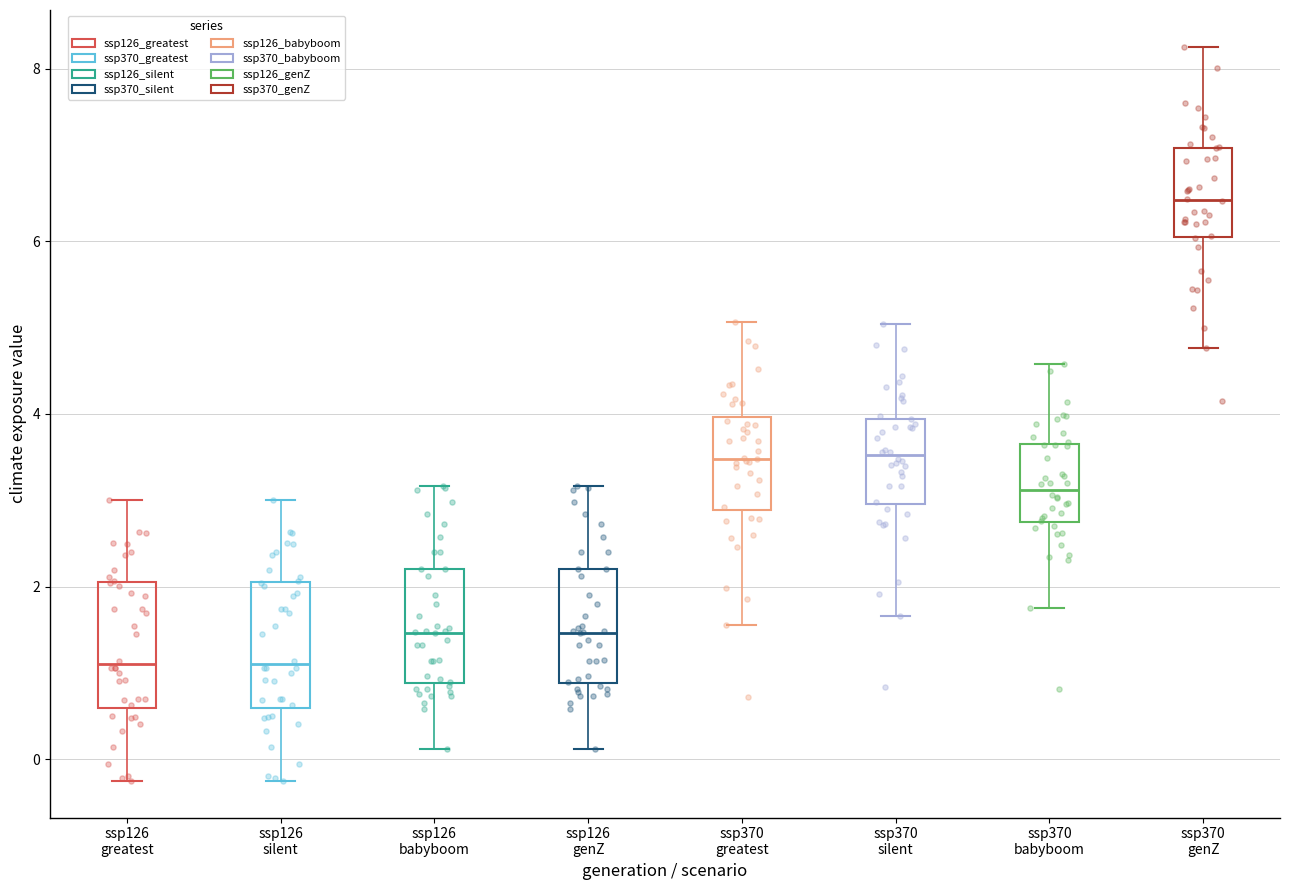

Reading left to right, transcribe this box plot: for each box, give where its median line is, the range the box spans, and where its two whiskers end, as read against the y-axis. The values are not printed on the chart, so give them approximately, as read against the axis.

ssp126 greatest: median 1.0, box 0.6 to 2.0, whiskers -0.2 to 3.0
ssp126 silent: median 1.0, box 0.6 to 2.0, whiskers -0.2 to 3.0
ssp126 babyboom: median 1.4, box 0.8 to 2.2, whiskers 0.2 to 3.2
ssp126 genZ: median 1.4, box 0.8 to 2.2, whiskers 0.2 to 3.2
ssp370 greatest: median 3.4, box 2.8 to 4.0, whiskers 1.6 to 5.0
ssp370 silent: median 3.6, box 3.0 to 4.0, whiskers 1.6 to 5.0
ssp370 babyboom: median 3.2, box 2.8 to 3.6, whiskers 1.8 to 4.6
ssp370 genZ: median 6.4, box 6.0 to 7.0, whiskers 4.8 to 8.2